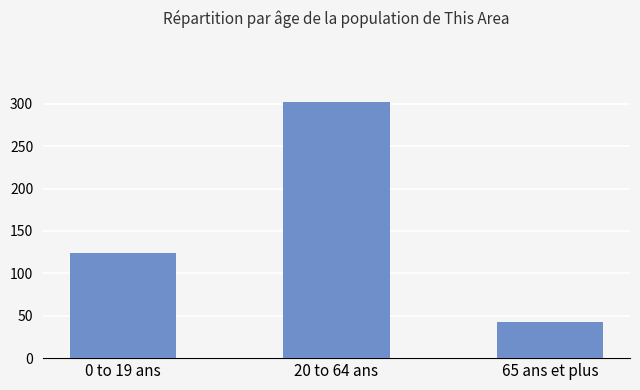

What position from the left is 0 to 19 ans?

1